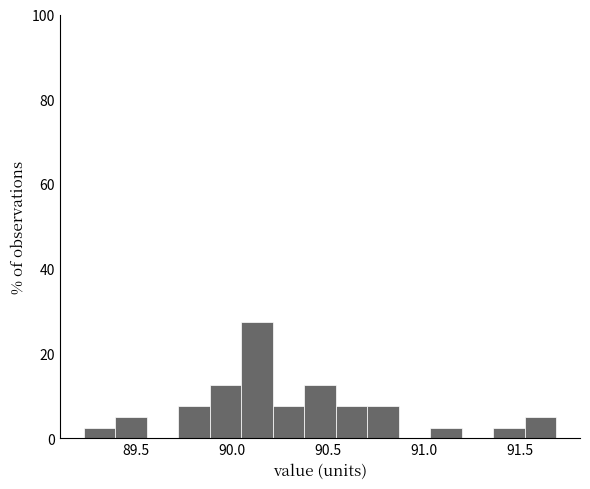

Around what value on the x-axis is the tallest bar? Give the approximate position of its centre, as read against the axis.

90.15